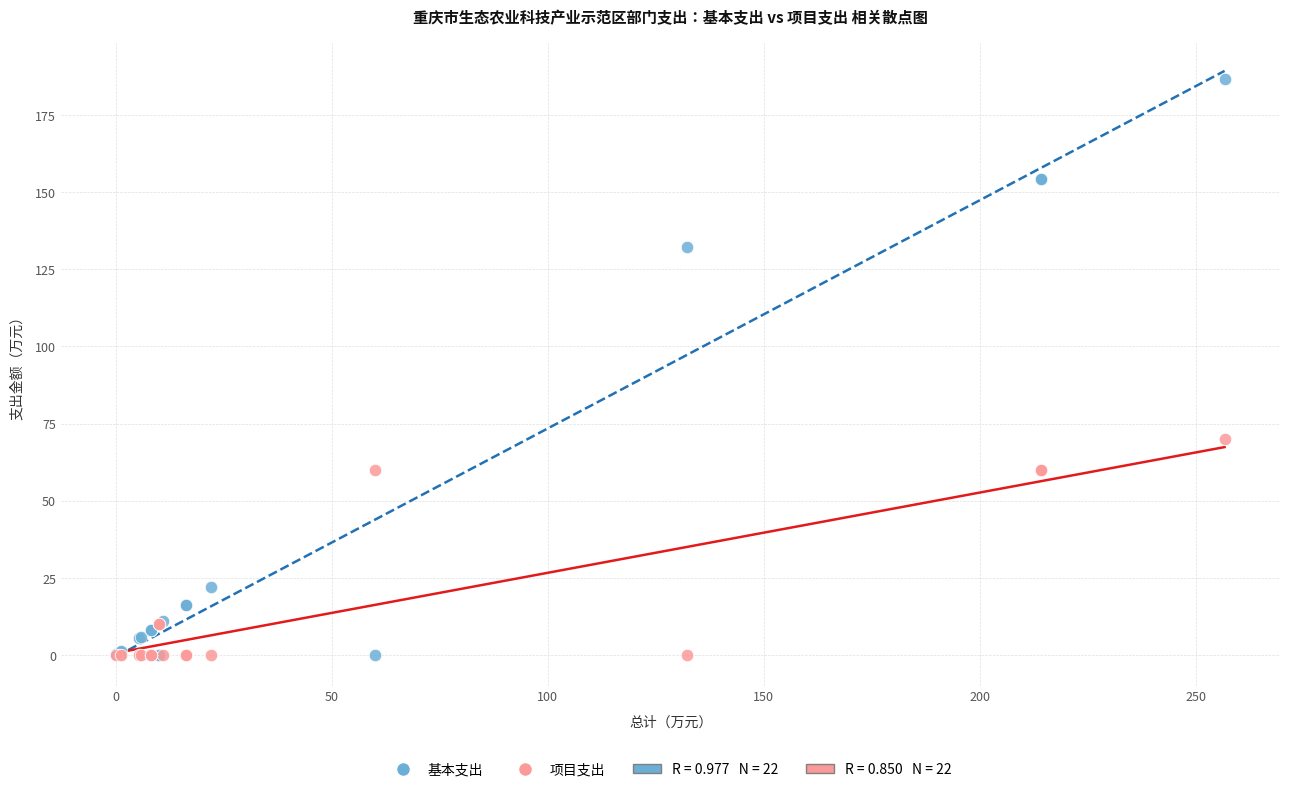

Which series has the largest Y range (max minus min)?

基本支出